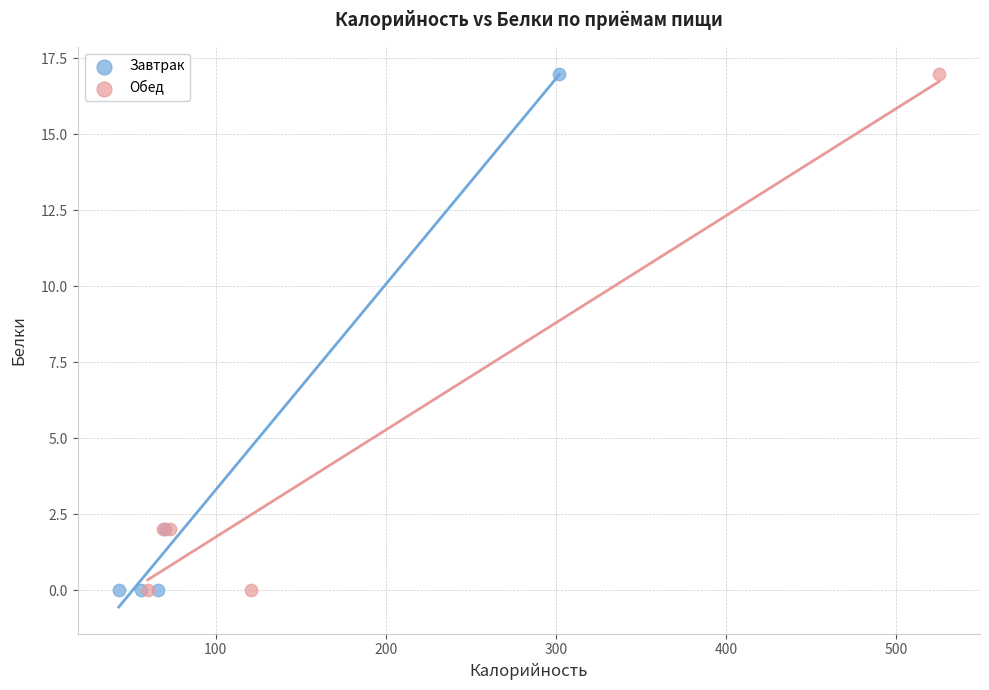

What are all the series names shown in the legend?

Завтрак, Обед